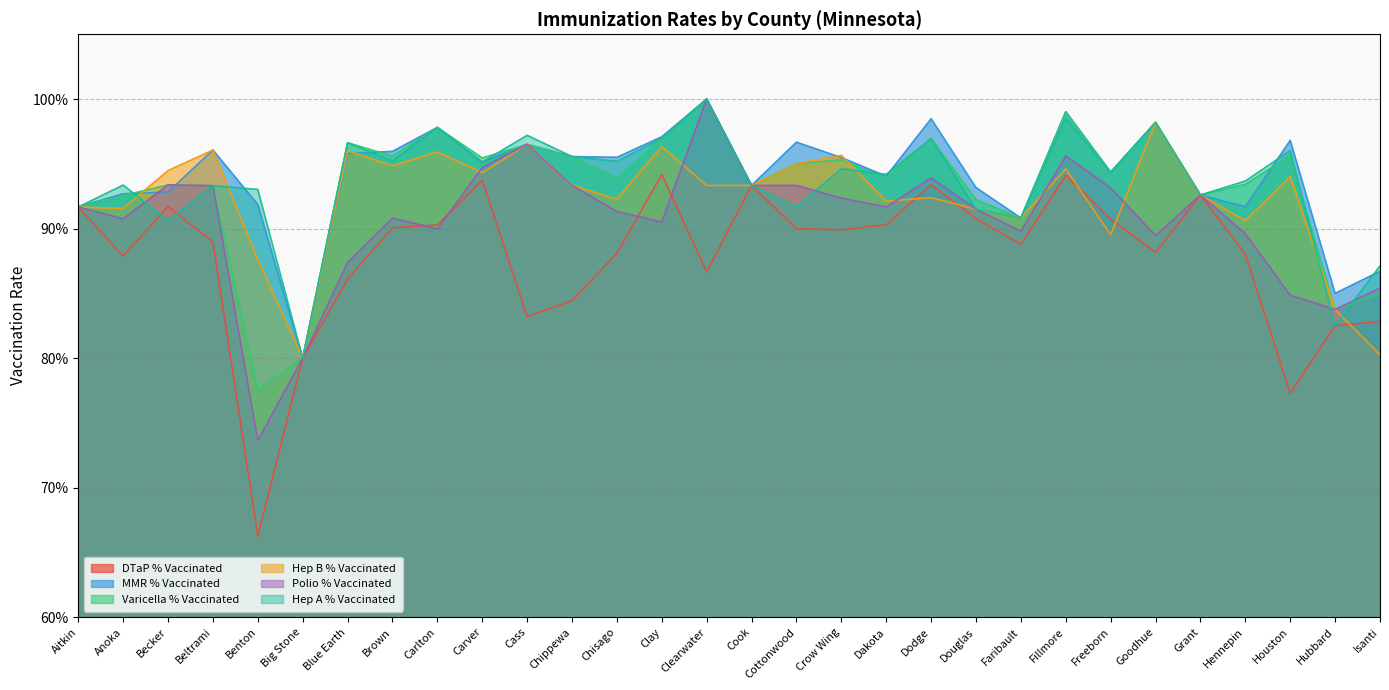

Count the number of data series in this chart.

6